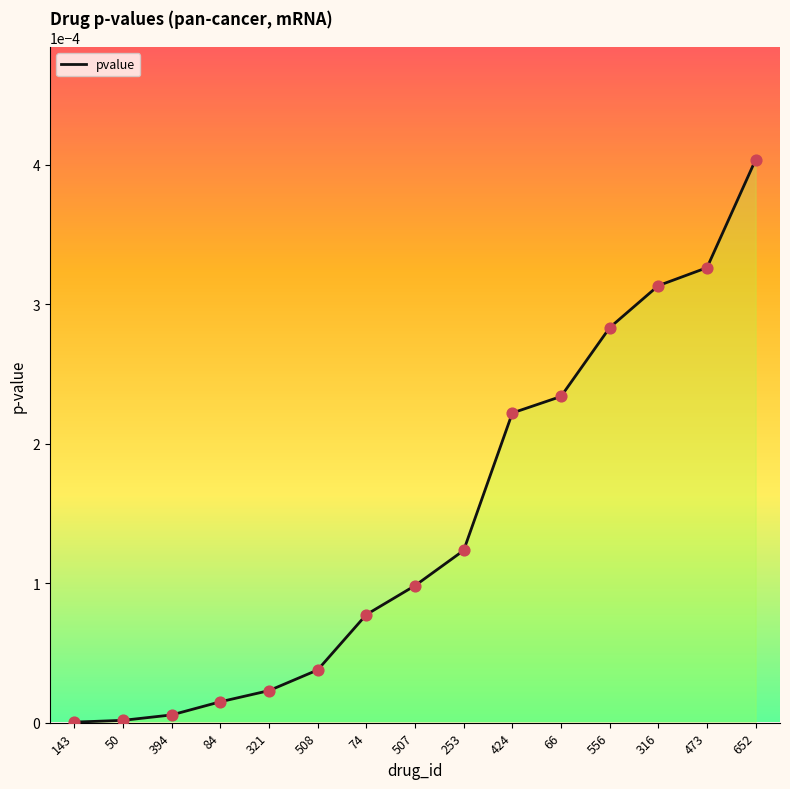

Between 321 and 316, which is larger?

316